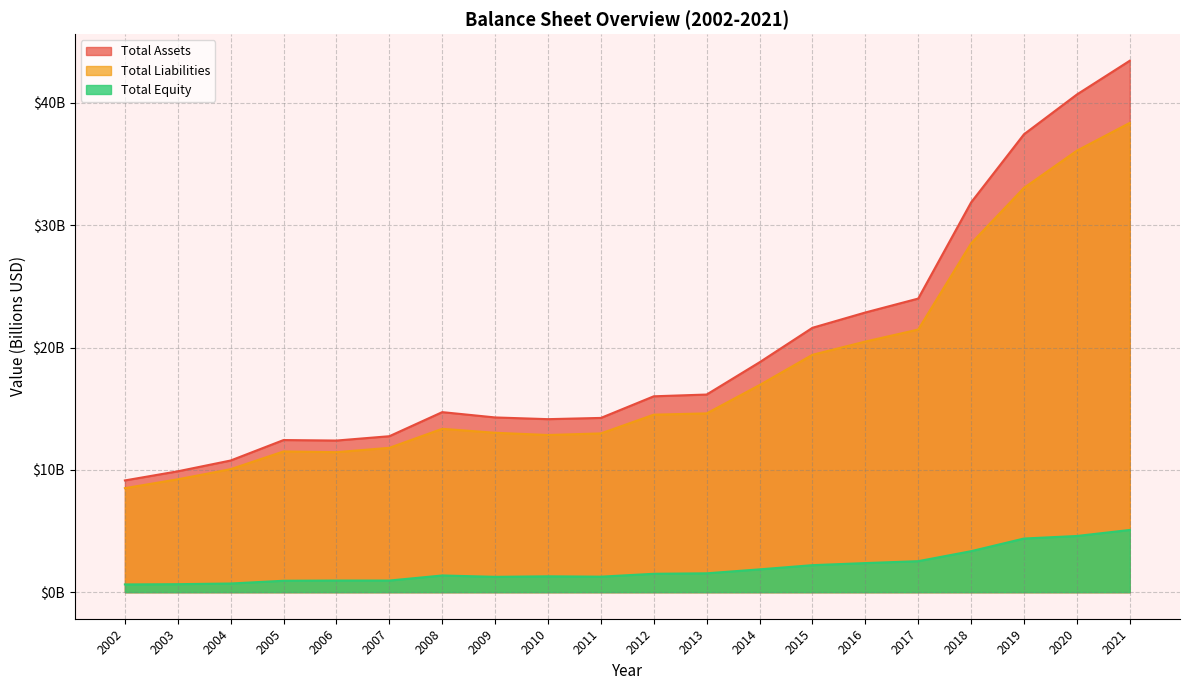

At which category does Total Equity reach its first local valley?

2007